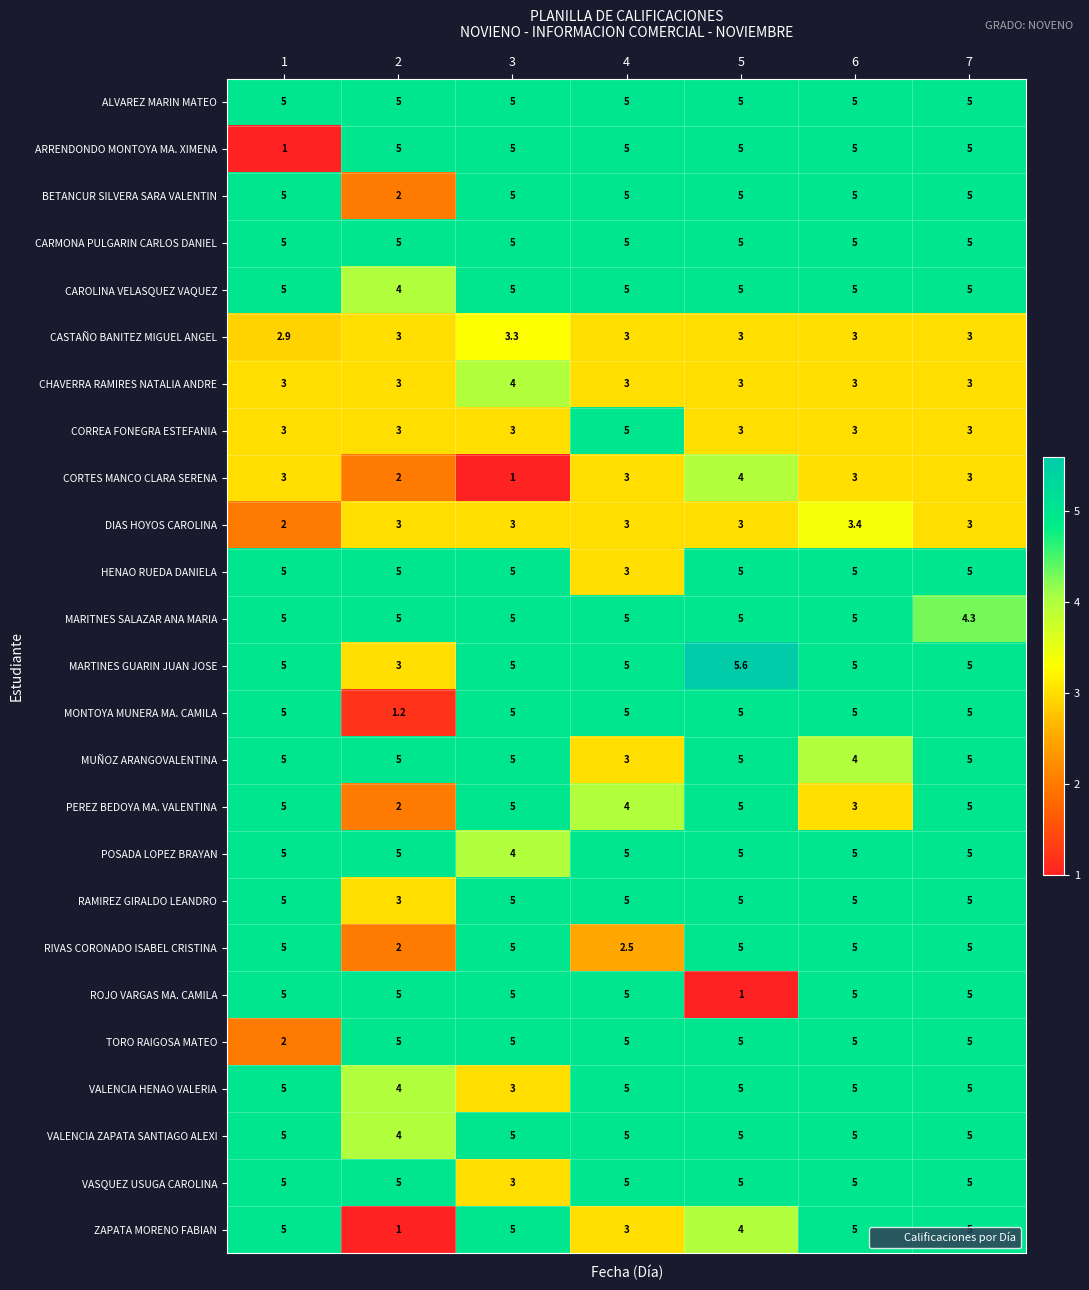

What is the total value across all series at 7?

114.3